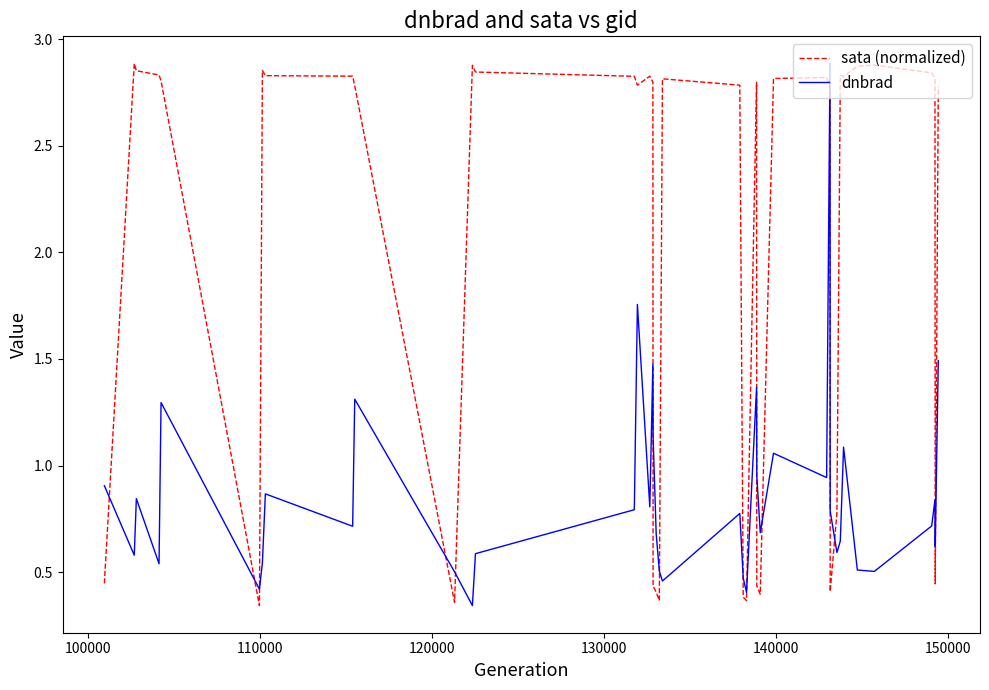

Rank the series by their average value, from highest to lowest.

sata (normalized), dnbrad